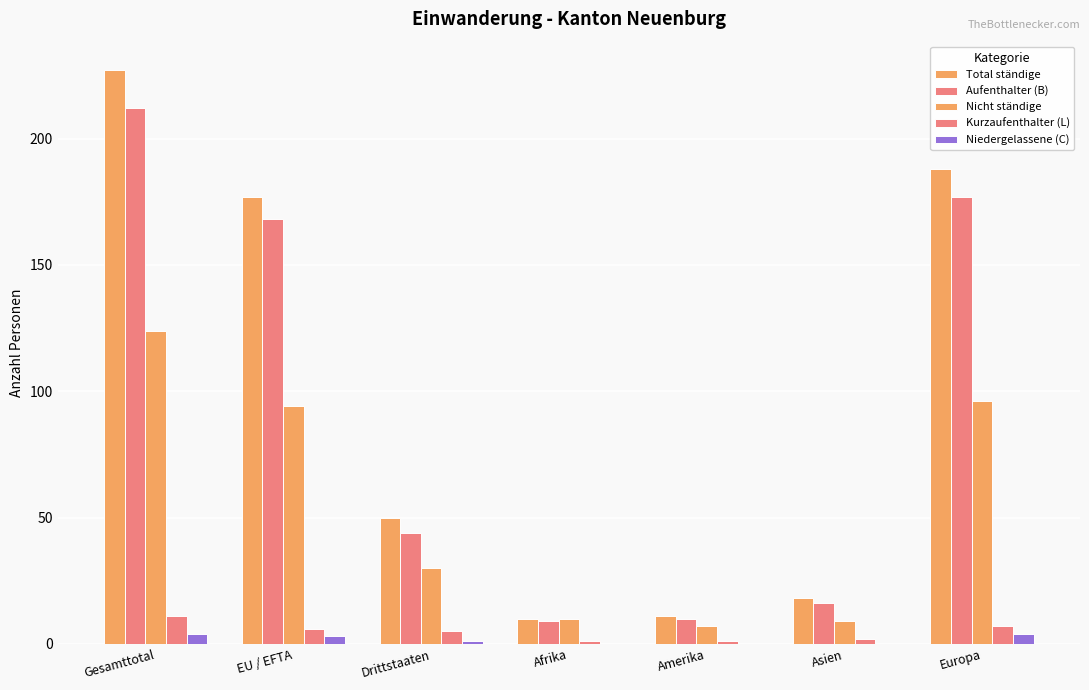

How many data points does each series have?

7